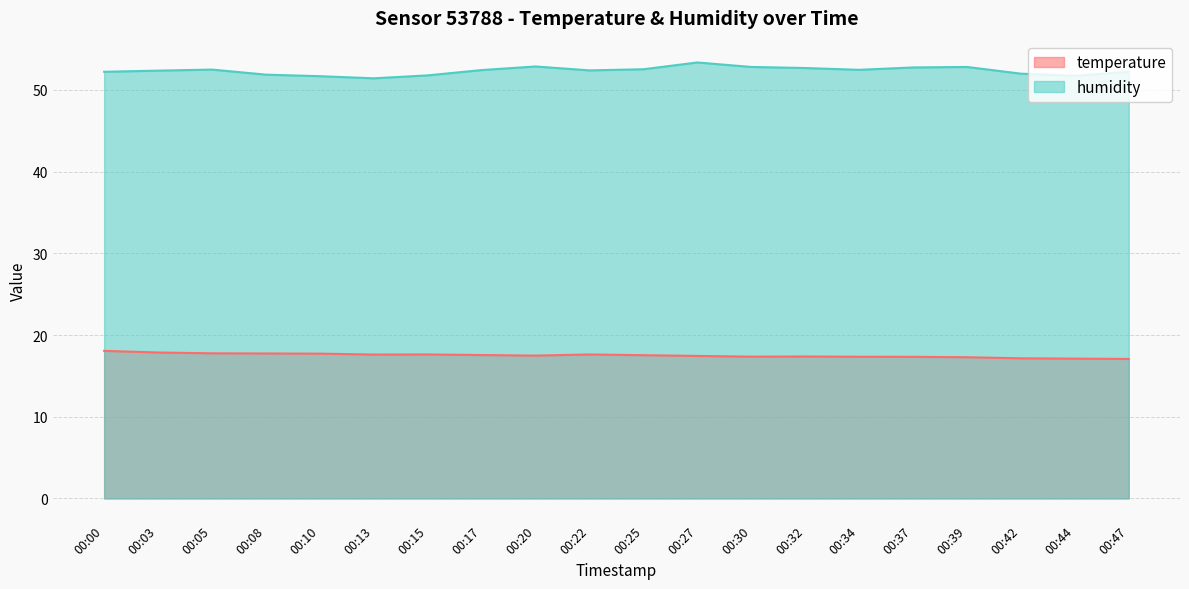

The value of humidity at 00:30 is 36.1. True or false?

False